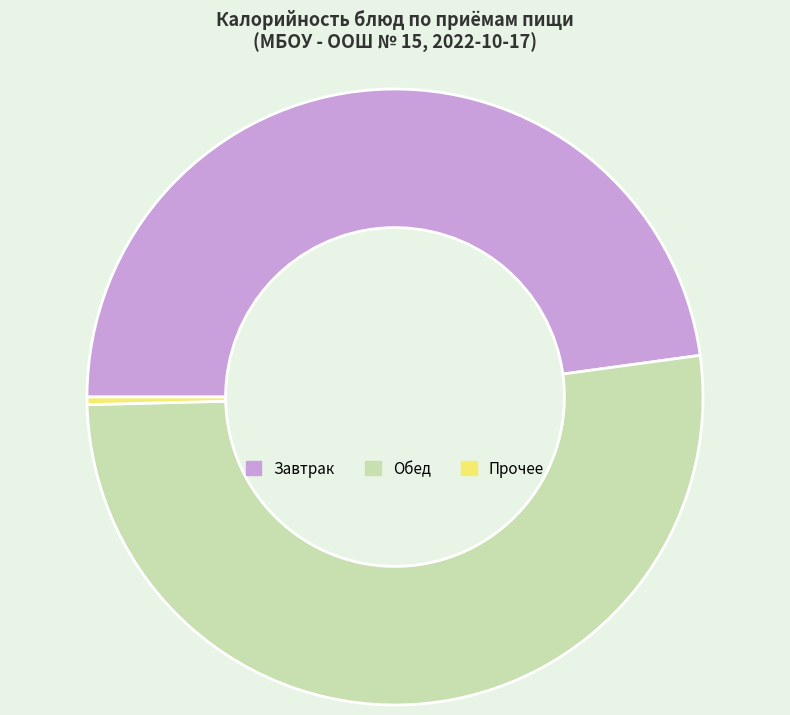

Do Обед and Прочее together represent more than half of the pie?

Yes